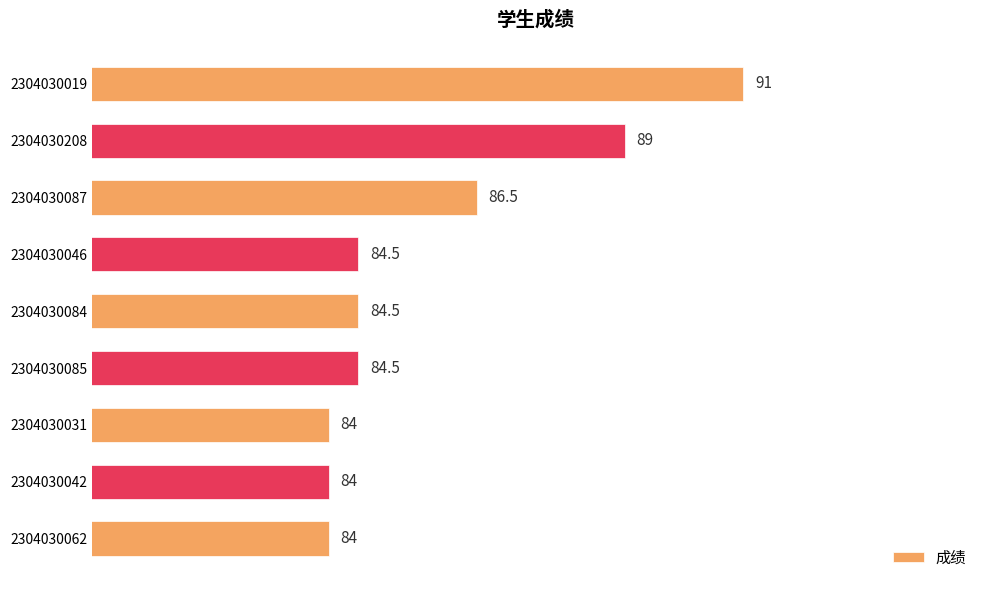

Approximately how many times larger is the value at 2304030208 compared to 2304030031?

1.1